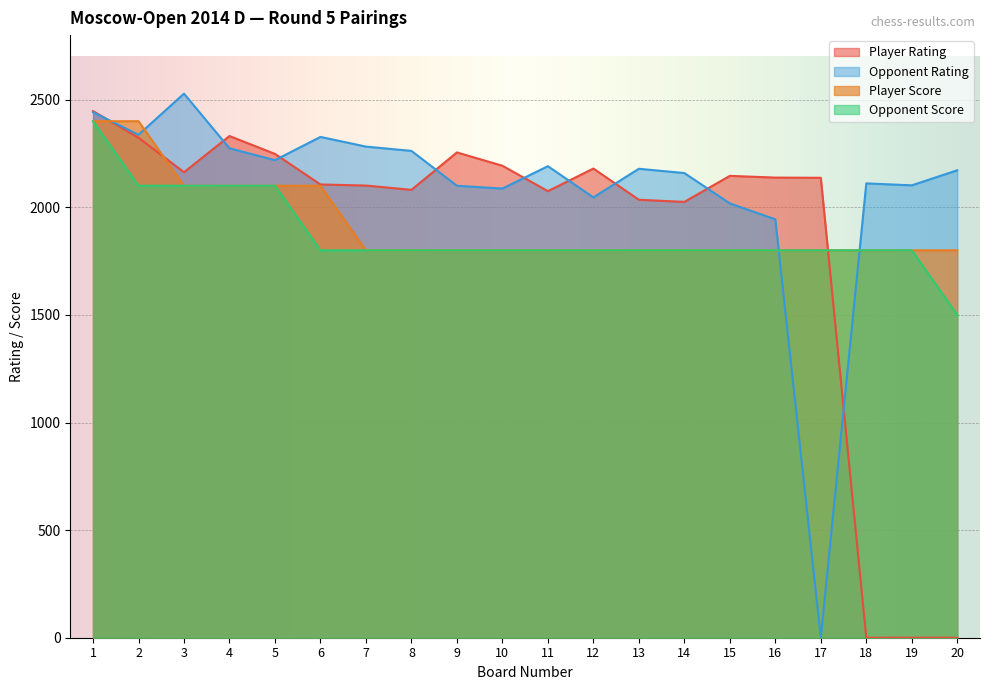

True or false: Opponent Rating has more than 2 points higher than both neighbors.

True